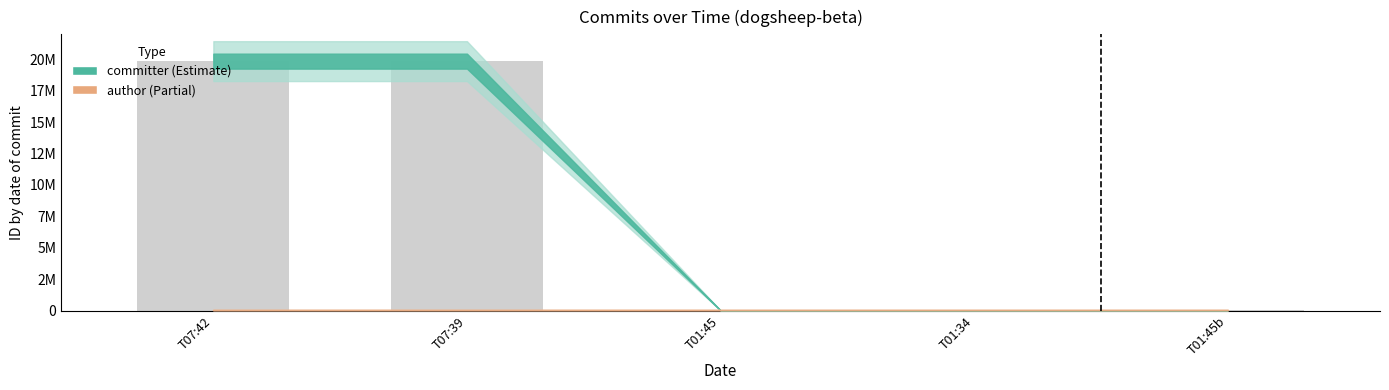

How many bars are there in total?

5